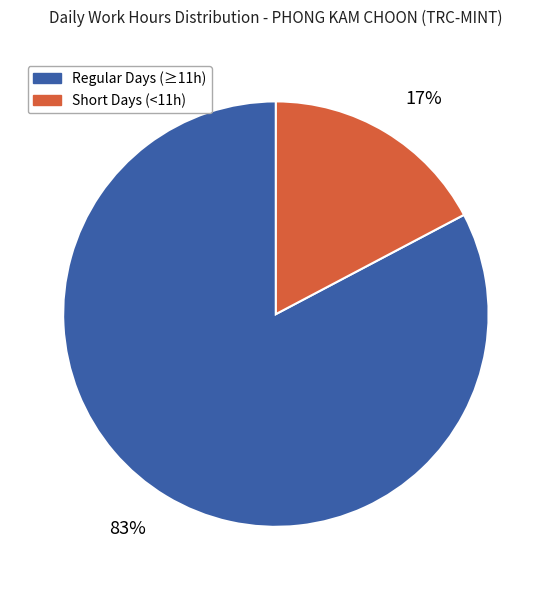

To the nearest percent, what is the average slice percentage?

50%